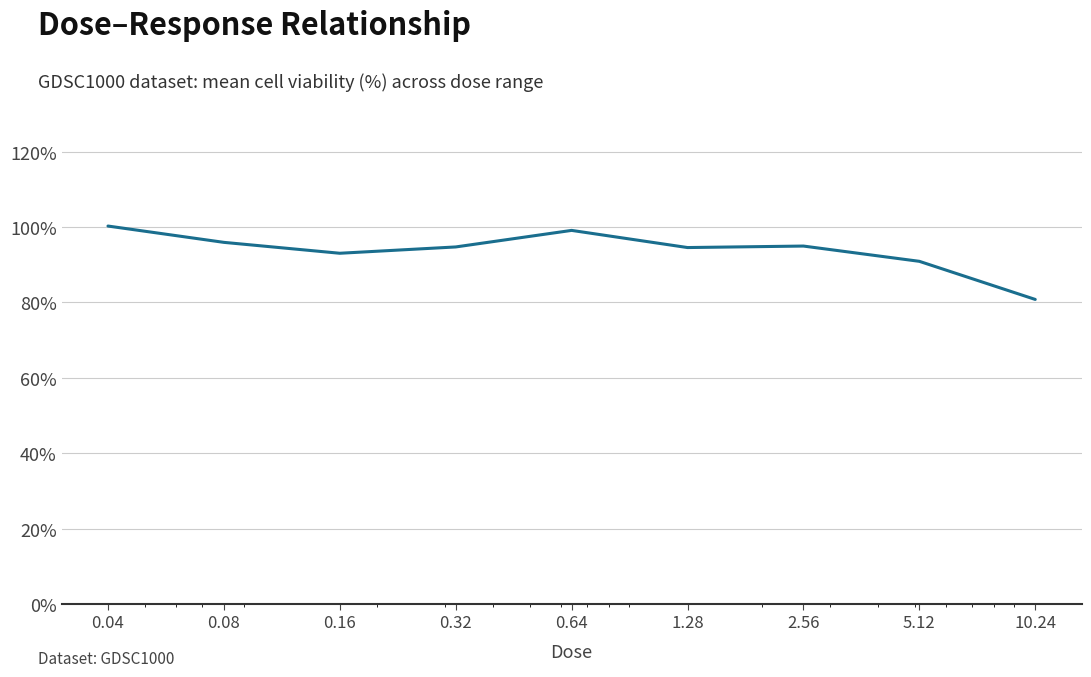

What is the smallest value displayed?

80.8